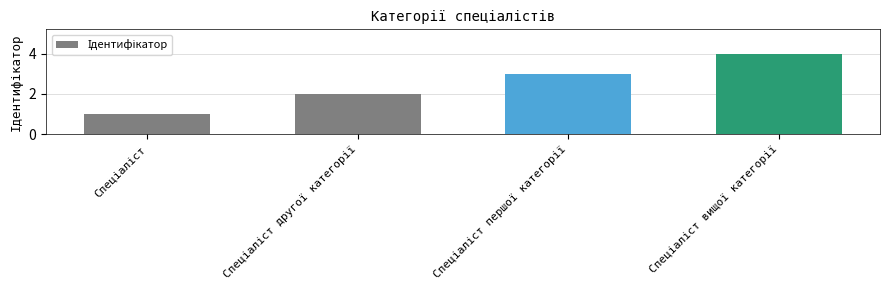

What is the difference between the maximum and minimum values?

3